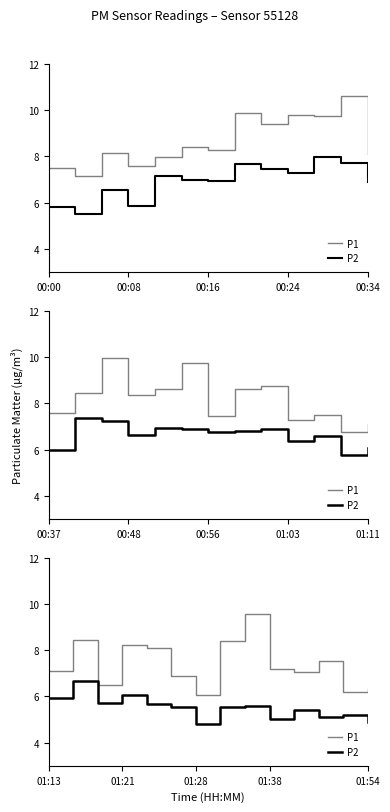

Between 6 and 7, which is larger?

7